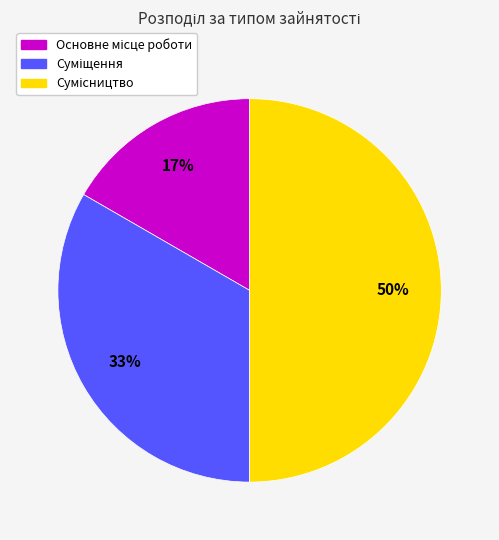

To the nearest percent, what is the average slice percentage?

33%